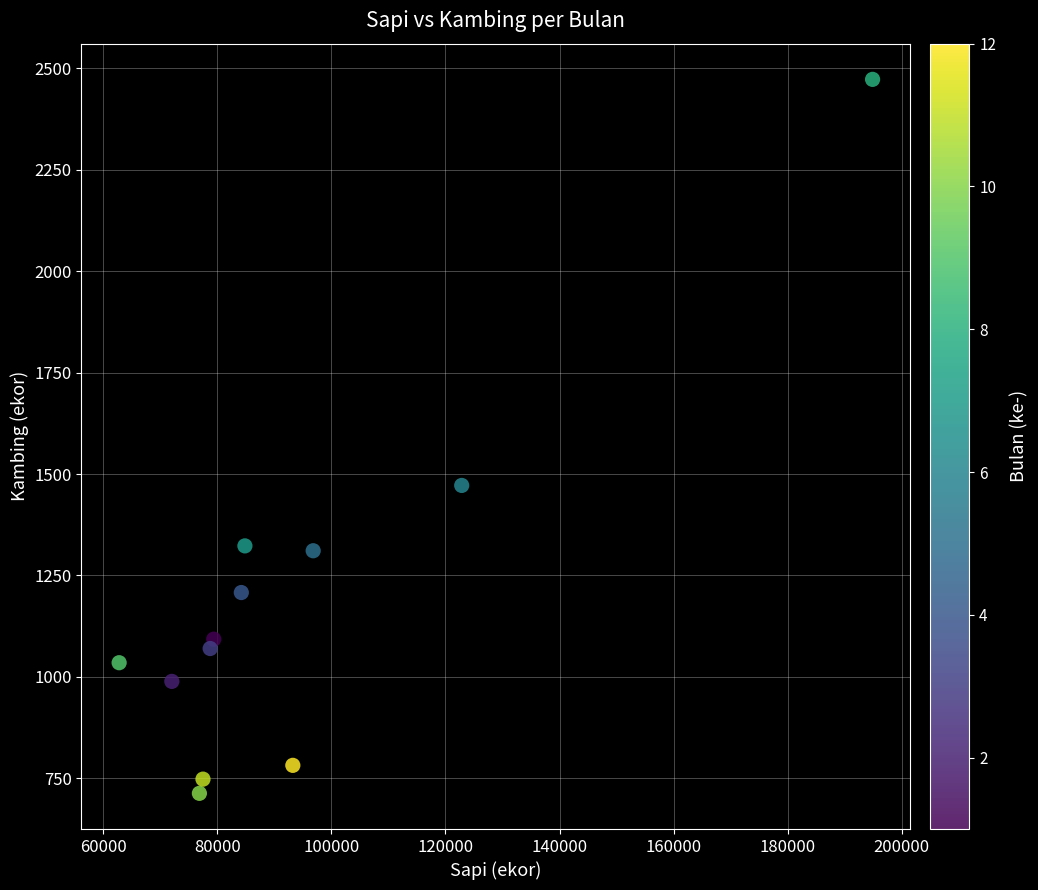

What is the average Y value?

1185